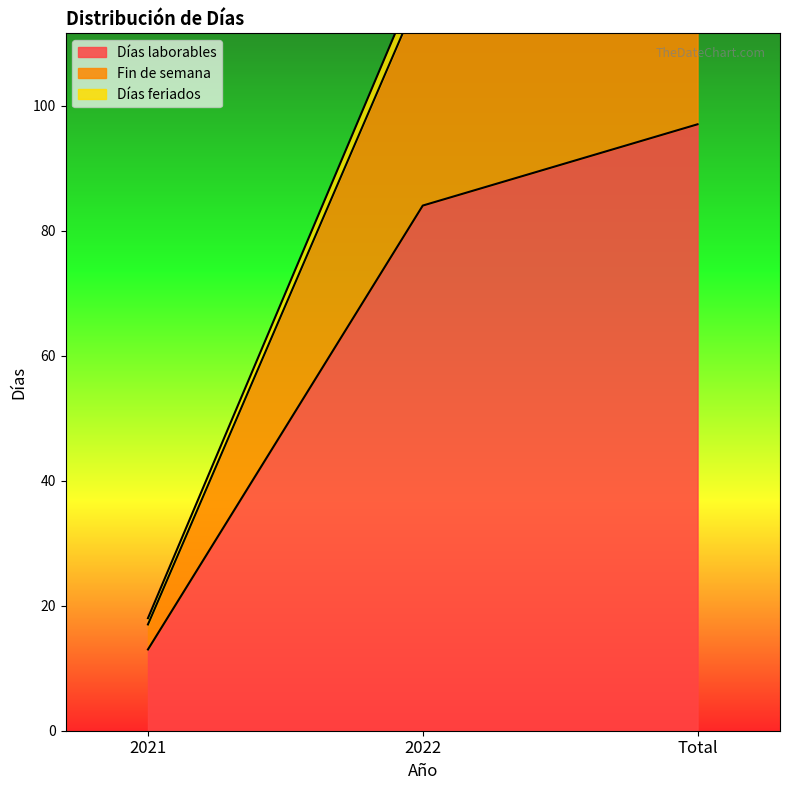

Reading right to left, list all the values displayed in this chart.

Días laborables: Total=97	2022=84	2021=13
Fin de semana: Total=136	2022=119	2021=17
Días feriados: Total=140	2022=122	2021=18